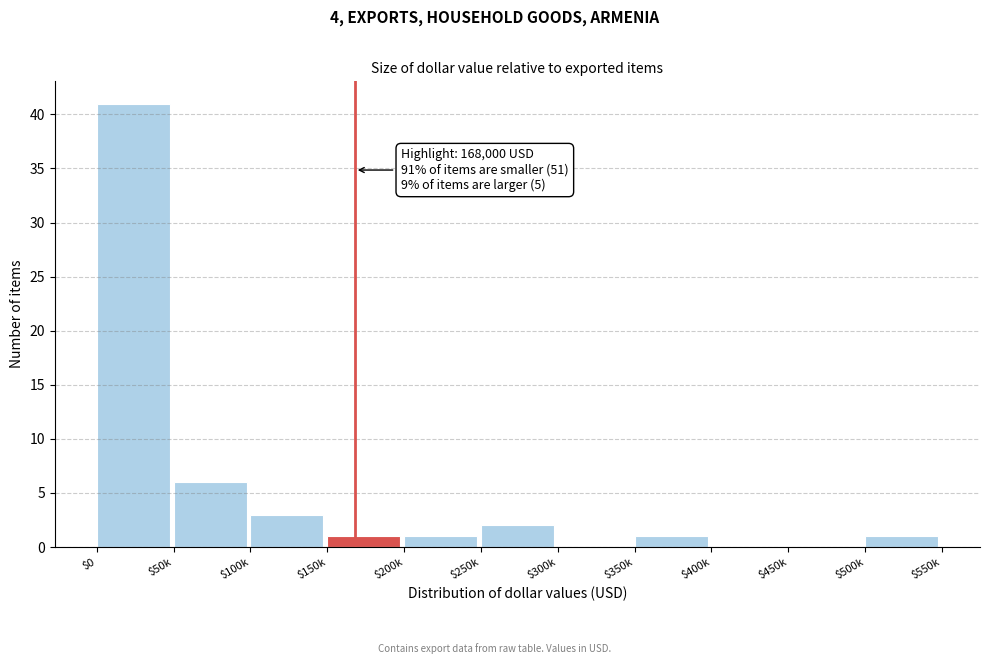

The chart shows a value of -19 at $450k. True or false?

False